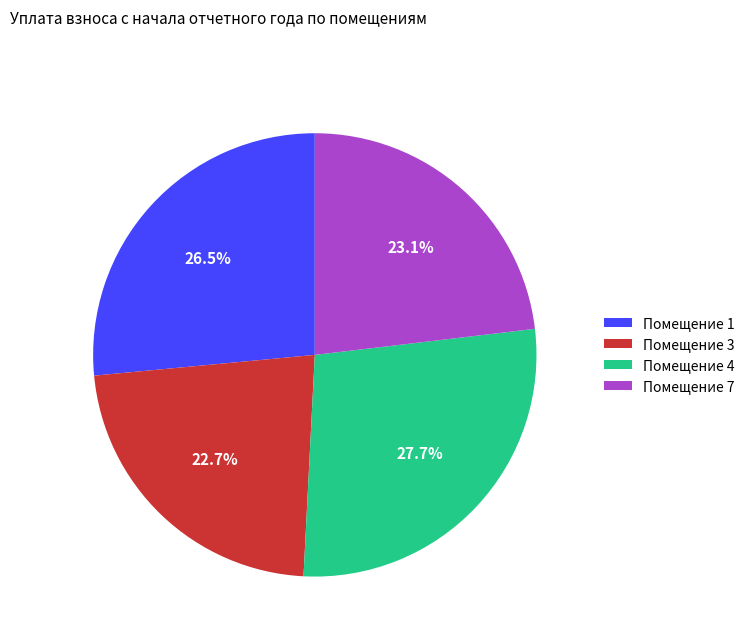

Does Помещение 7 account for over 50% of the chart?

No